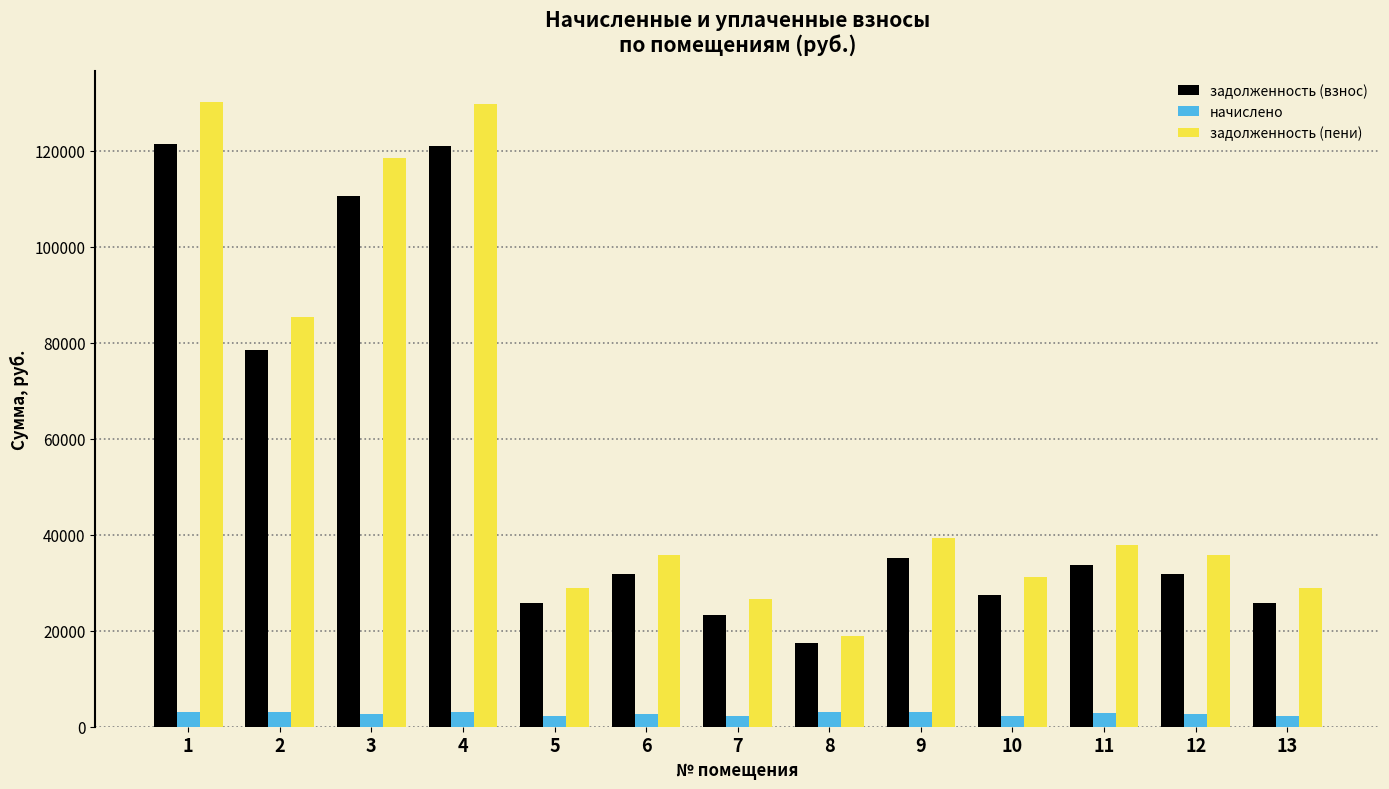

Which series has the largest range (max minus min)?

задолженность (пени)